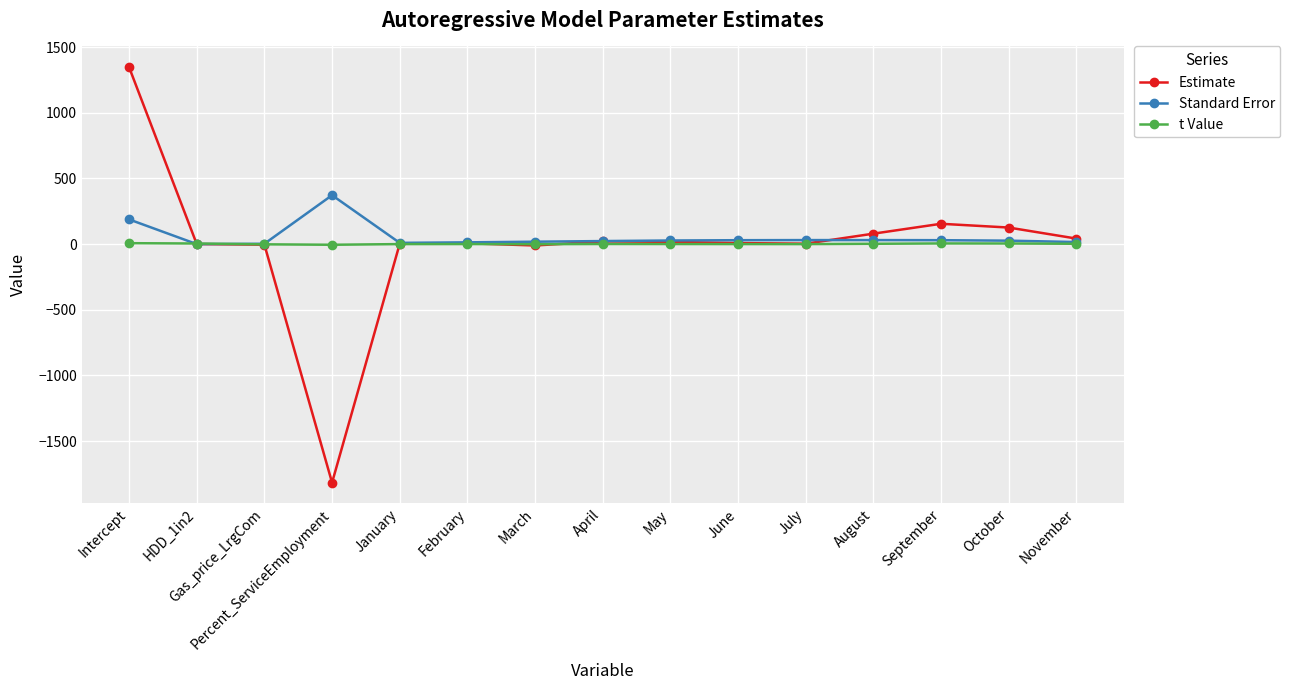

In t Value, how many points are higher than both neighbors (excluding endpoints)?

3